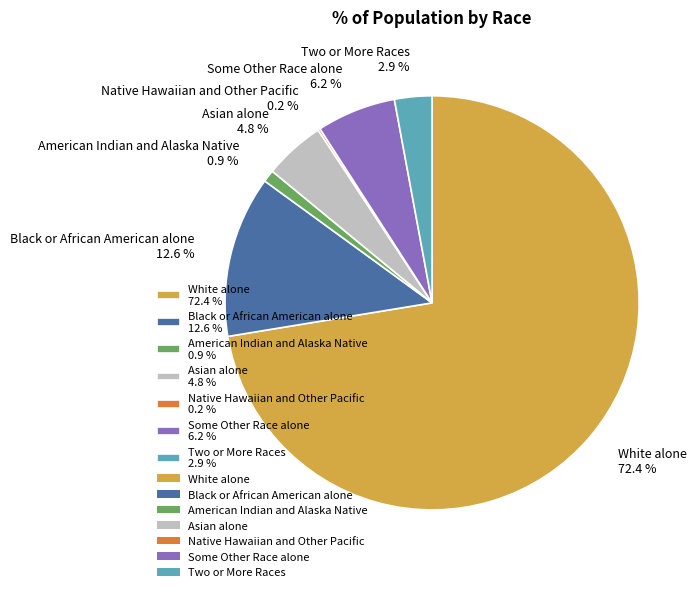

What is the ratio of the value at Asian alone to the value at Black or African American alone?

0.4